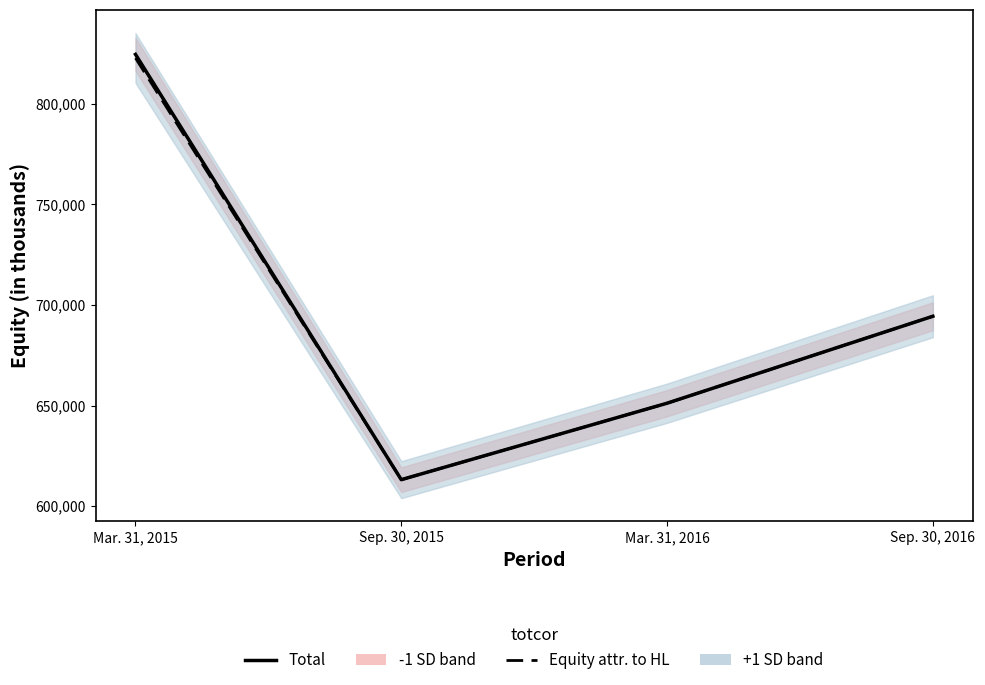

At Mar. 31, 2016, list the series in order from largest to smallest.

Total, Equity attr. to HL